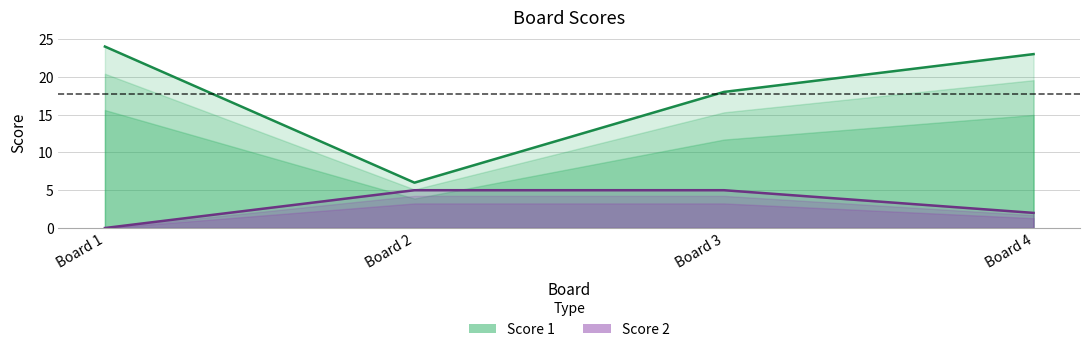

Between Board 4 and Board 1, which is larger?

Board 1